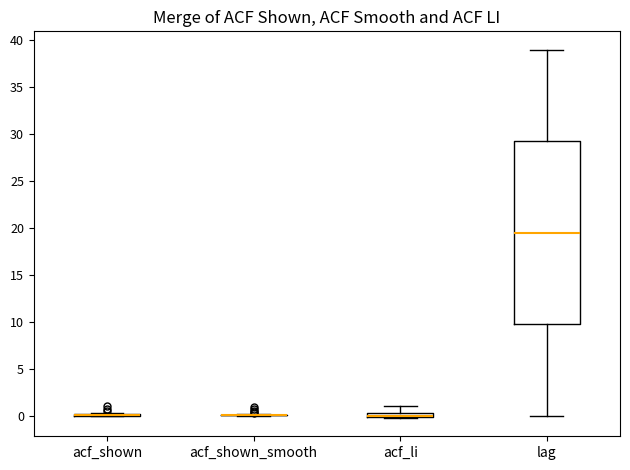

Comparing the boxes themselves (not the whiskers), which one is the tallest?

lag